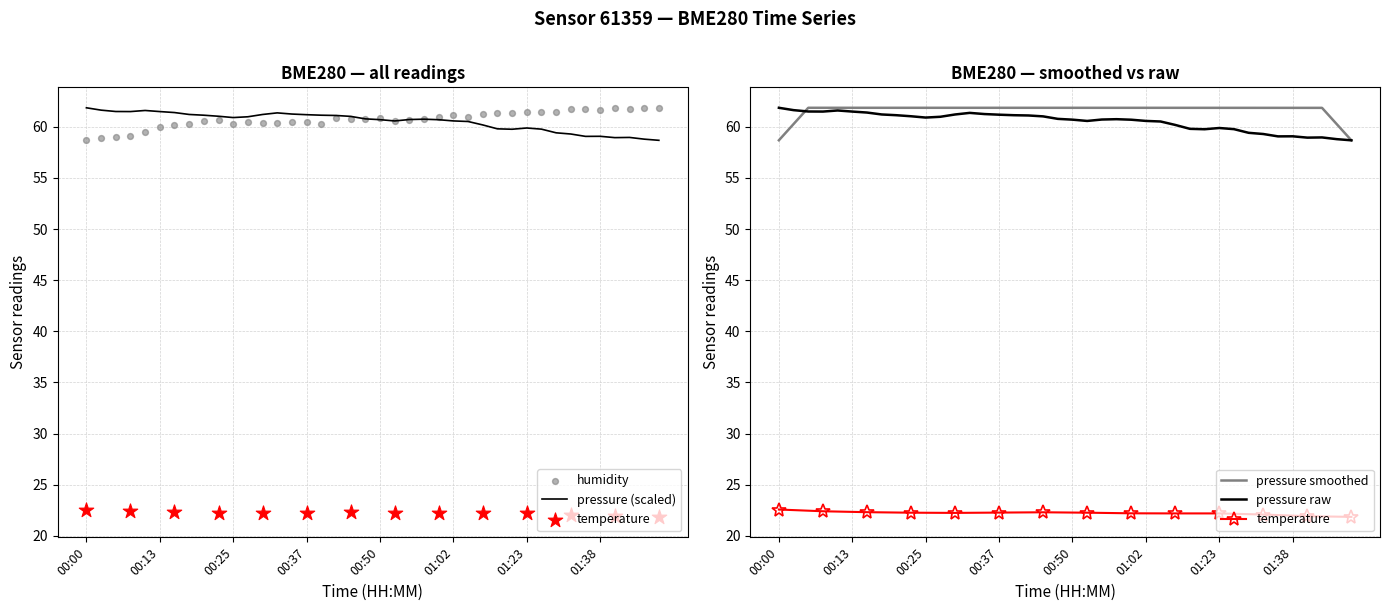

At how many categories does at least one series exceed 60?

40